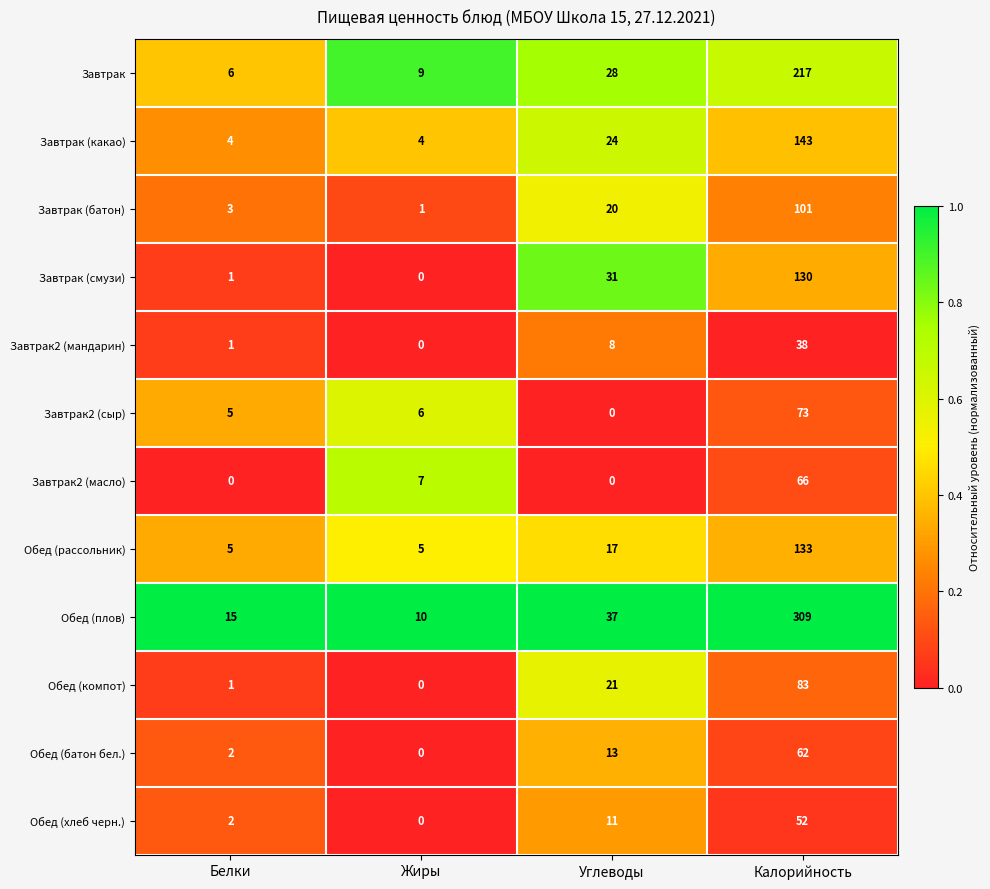

At which category is the sum across all series the highest?

Калорийность